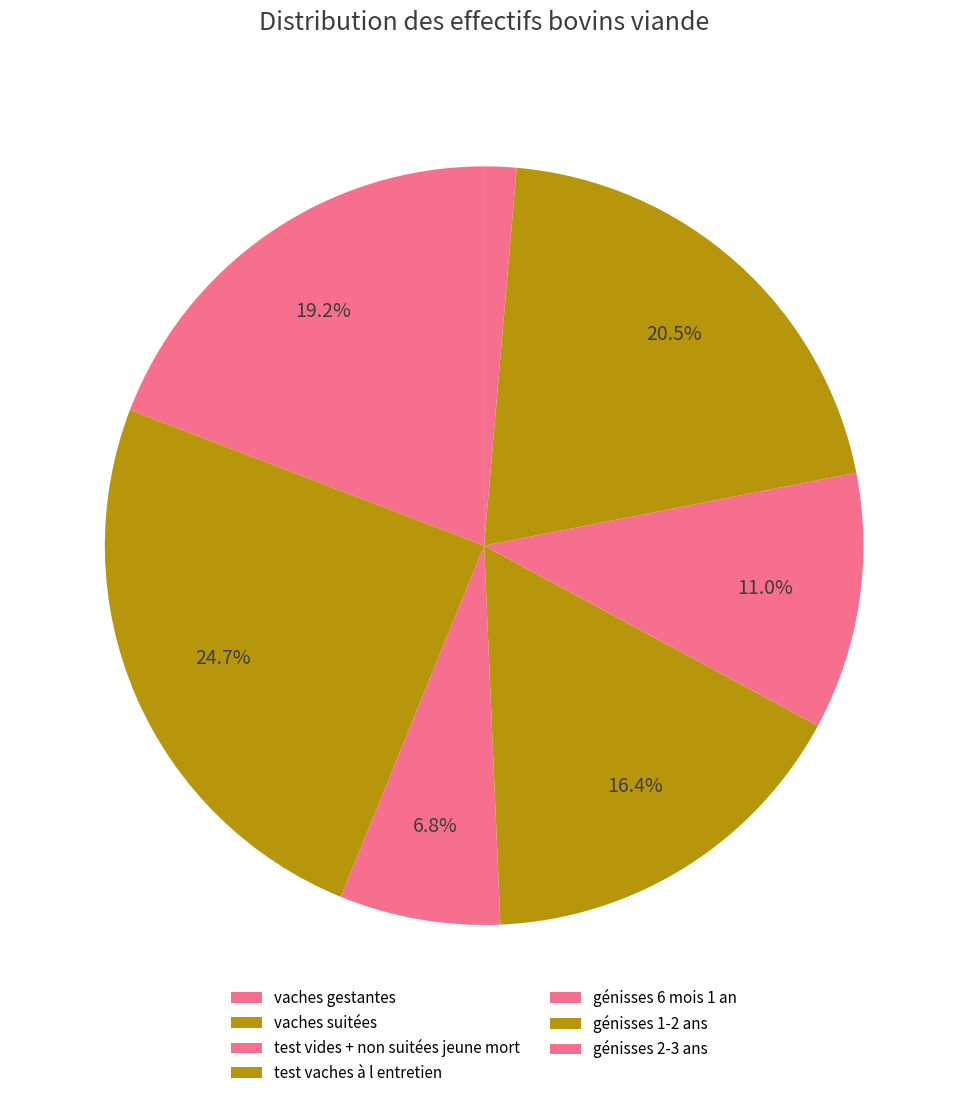

What is the total percentage of vaches gestantes and test vaches à l entretien?

35.6%